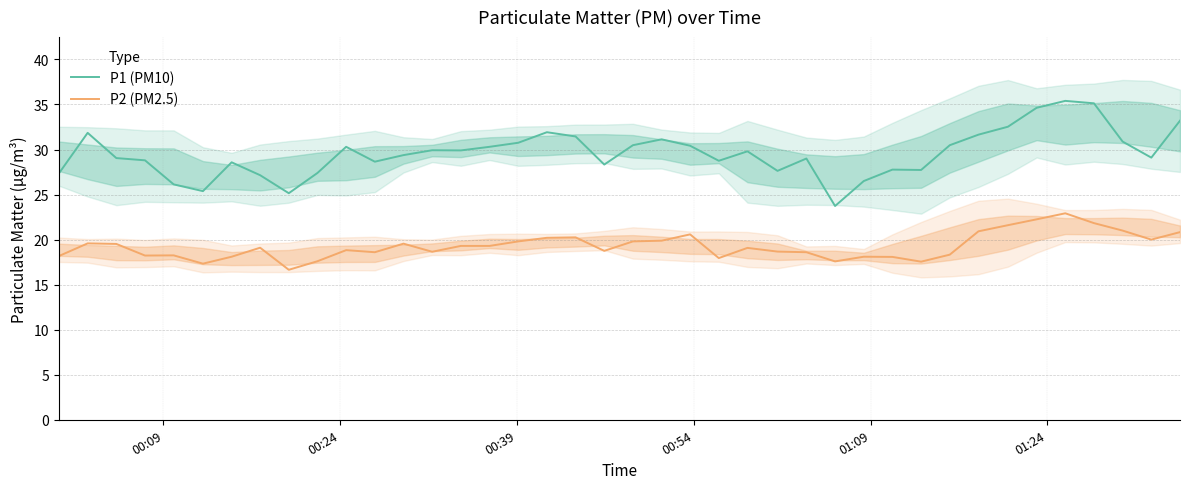

What is the highest value of the P2 (PM2.5) series?

22.9